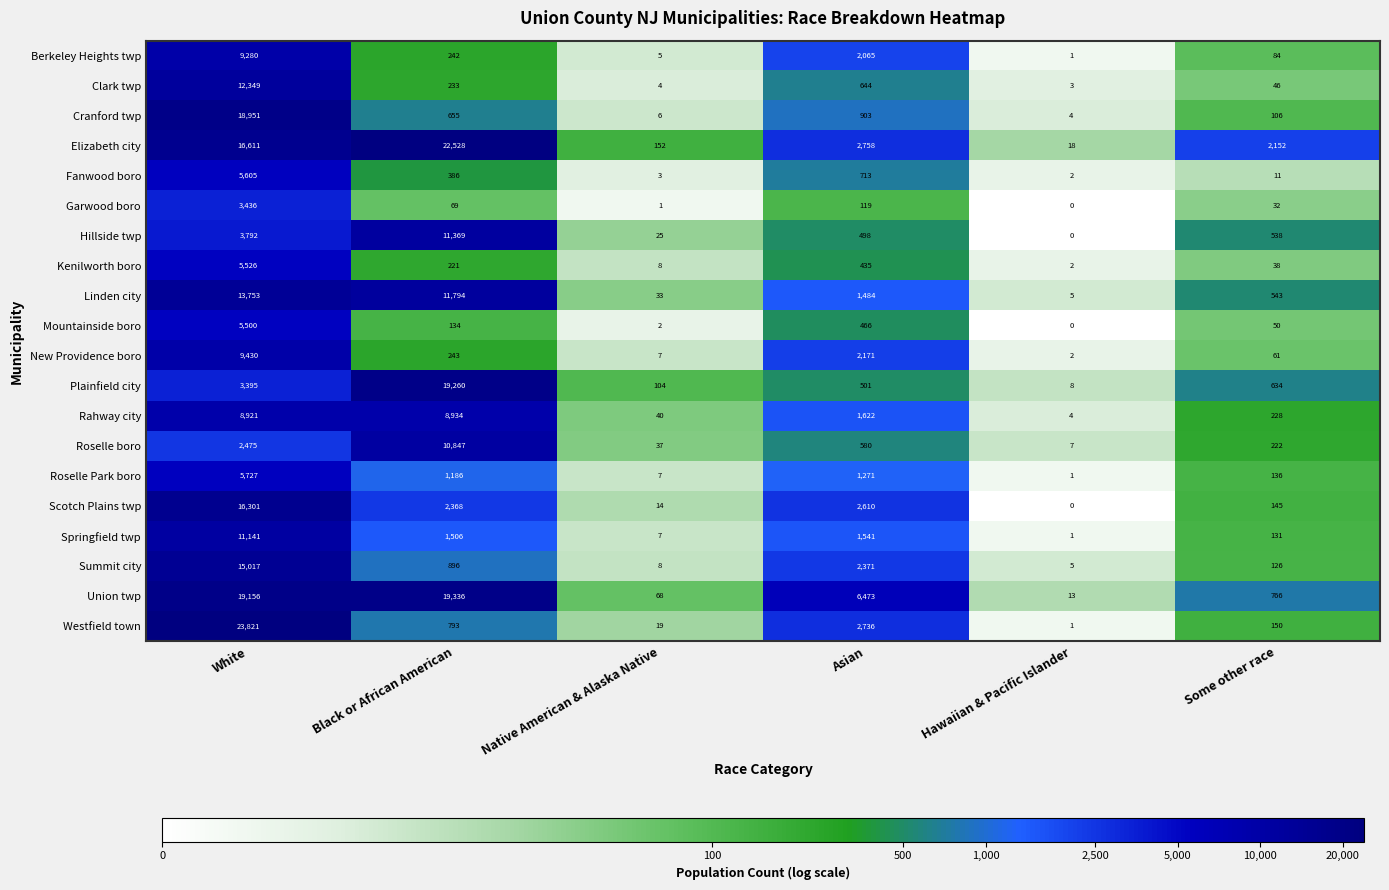

What is the total value across all series at Hawaiian & Pacific Islander?

77